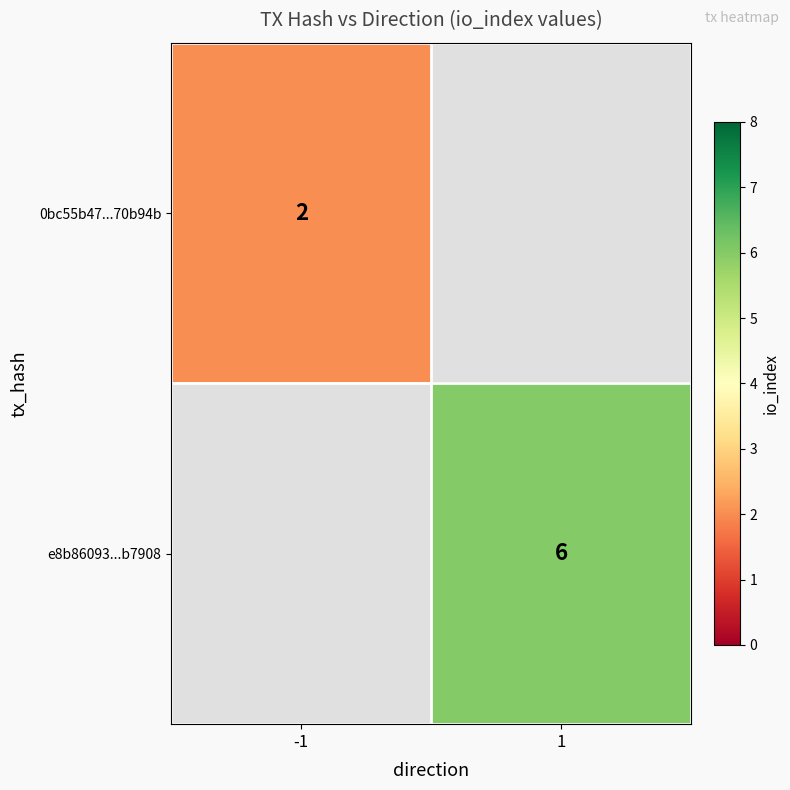

Is it true that e8b86093...b7908 equals 3 at 1?

False